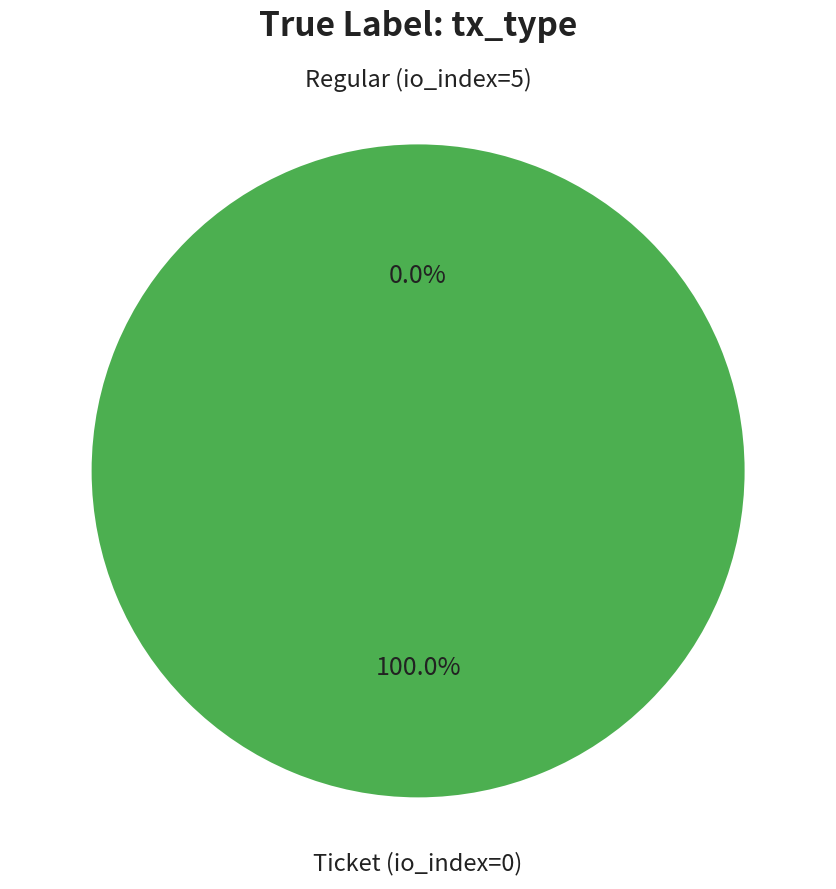

To the nearest percent, what is the combined percentage of Regular and Ticket?

100%